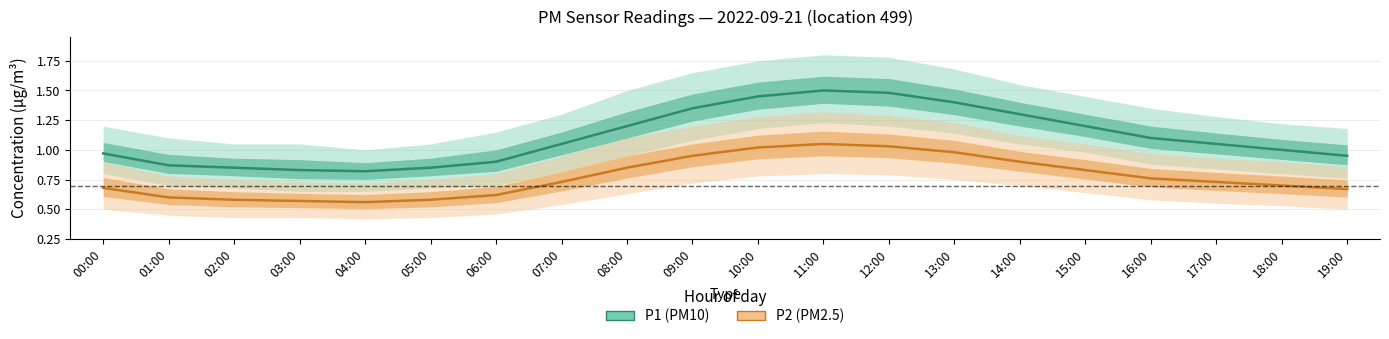

What are all the series names shown in the legend?

P1 (PM10), P2 (PM2.5)